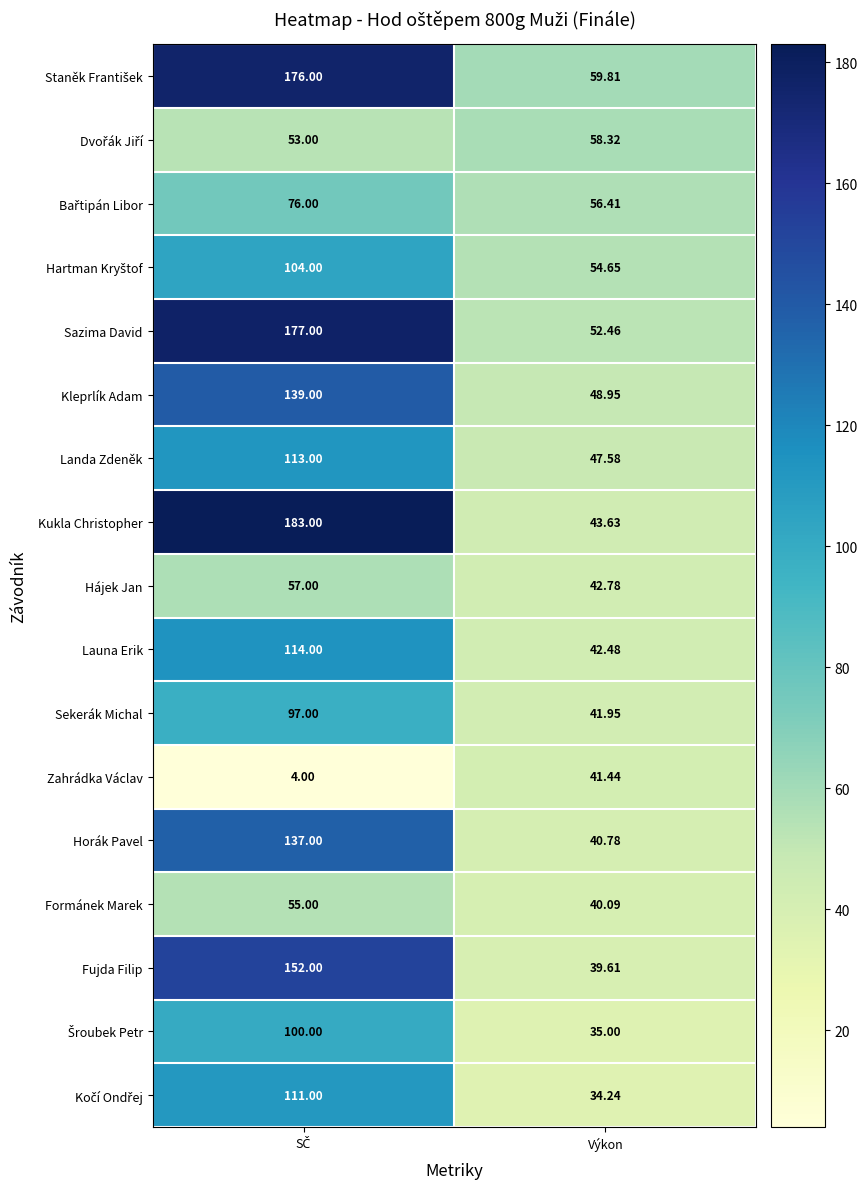

Which series has the largest range (max minus min)?

Kukla Christopher